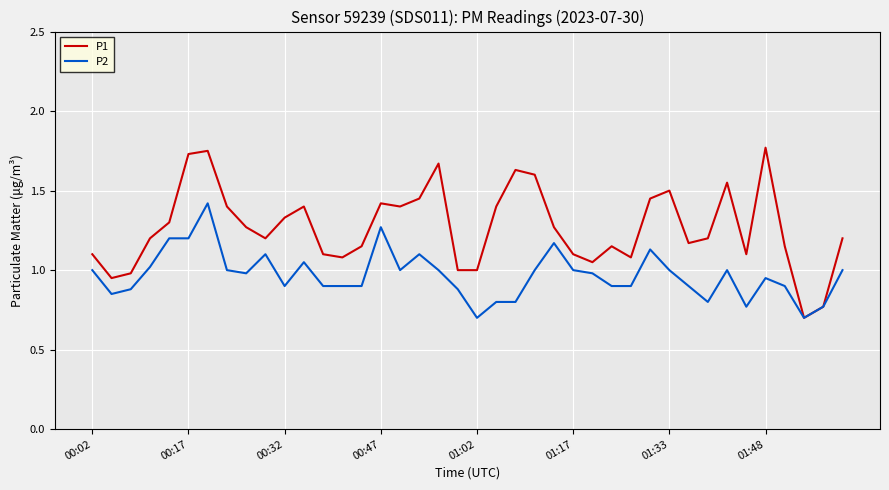

List the series in order of their overall mean, lowest first.

P2, P1